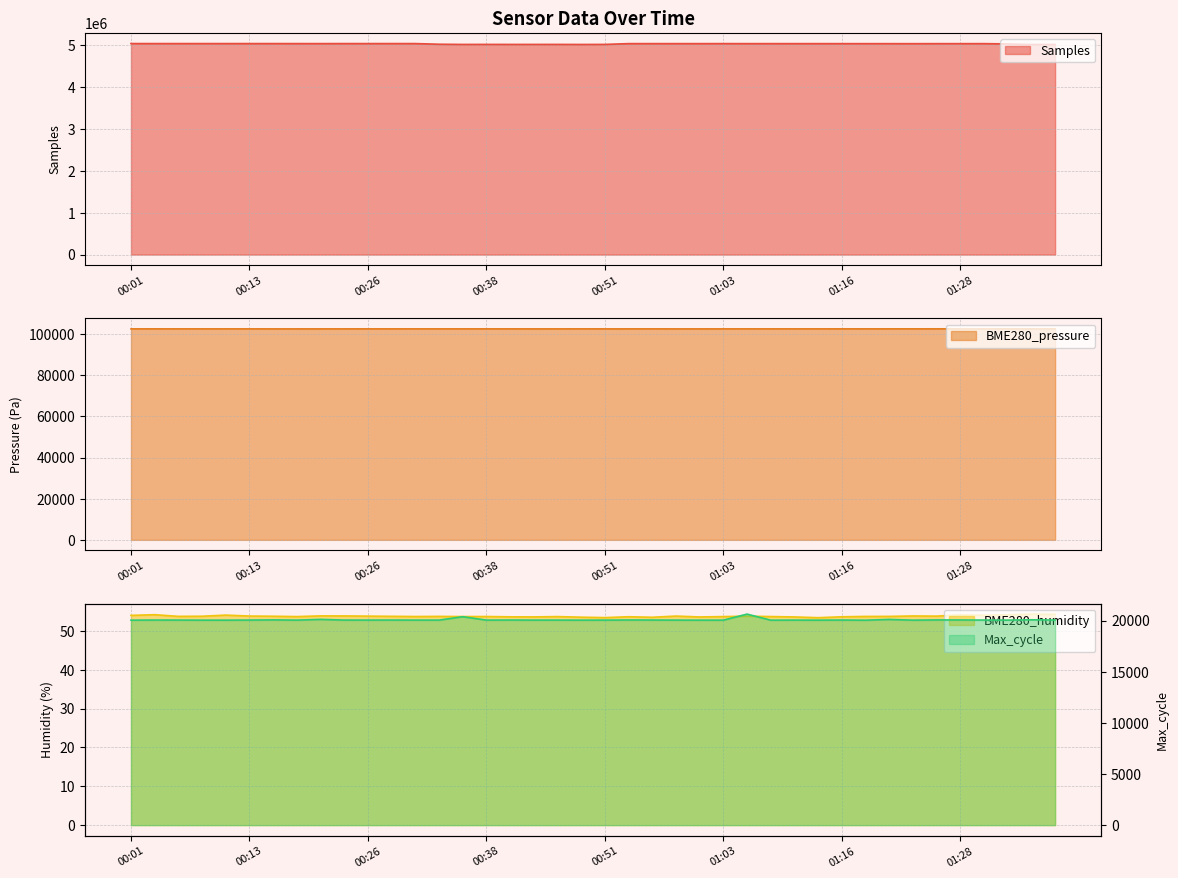

Read the BME280_pressure value at 01:38.

102552.1